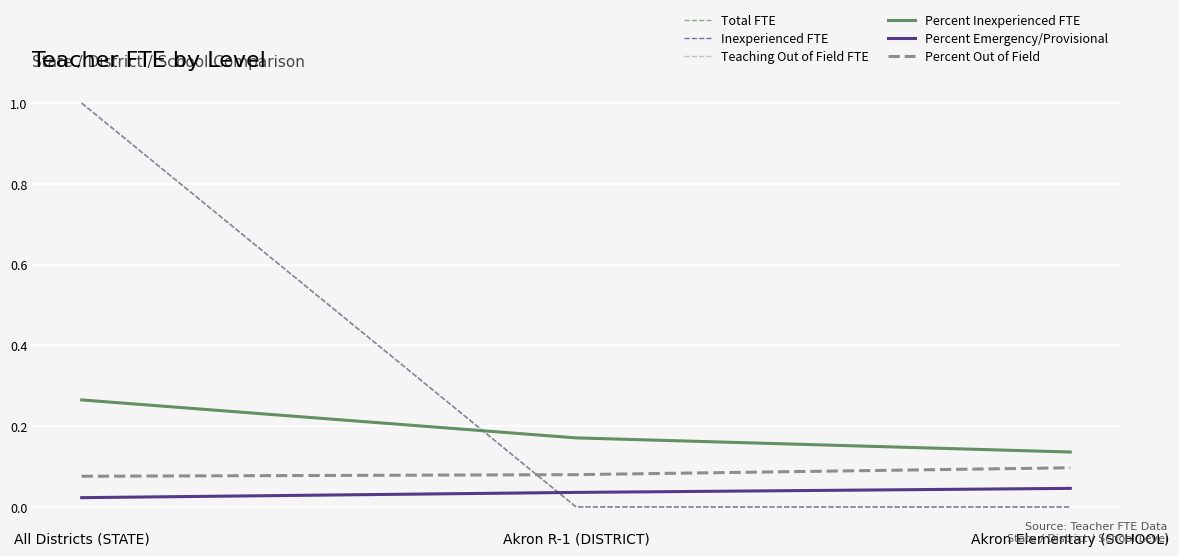

The value of Total FTE at Akron R-1 (DISTRICT) is 0.0. True or false?

True